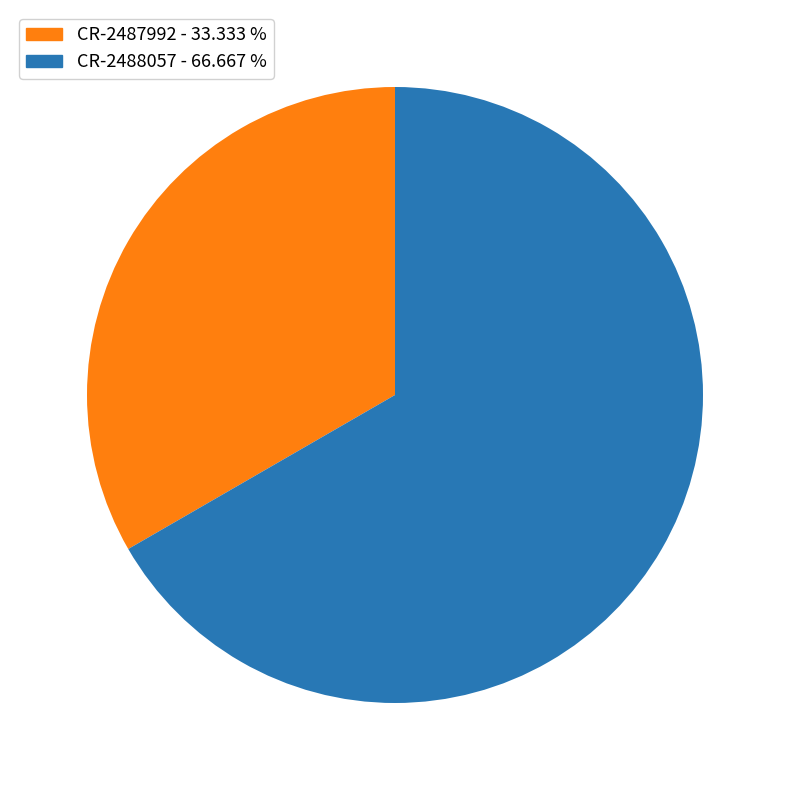

Is there any slice that represents more than half of the pie?

Yes